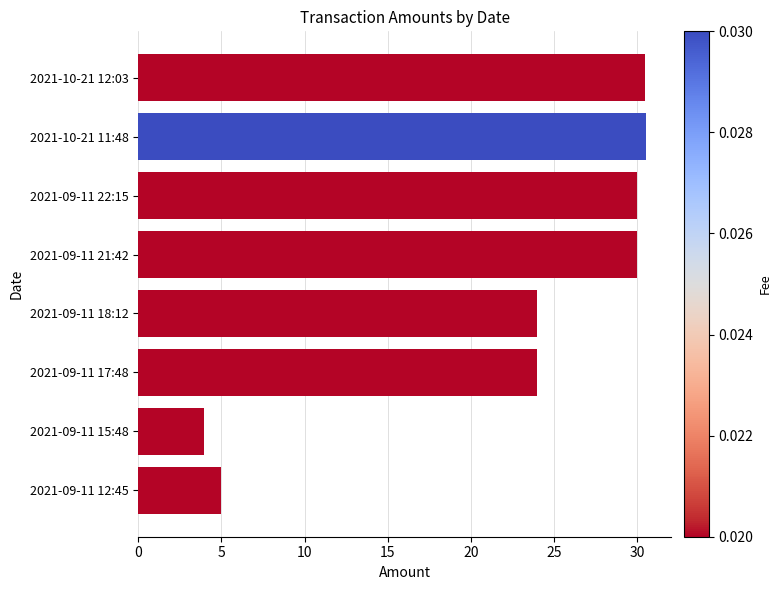

The chart shows a value of 16.2 at 2021-09-11 22:15. True or false?

False